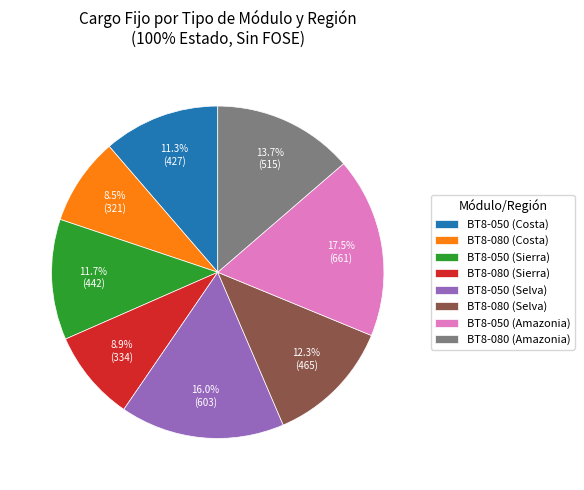

Do BT8-050 (Selva) and BT8-050 (Amazonia) together represent more than half of the pie?

No